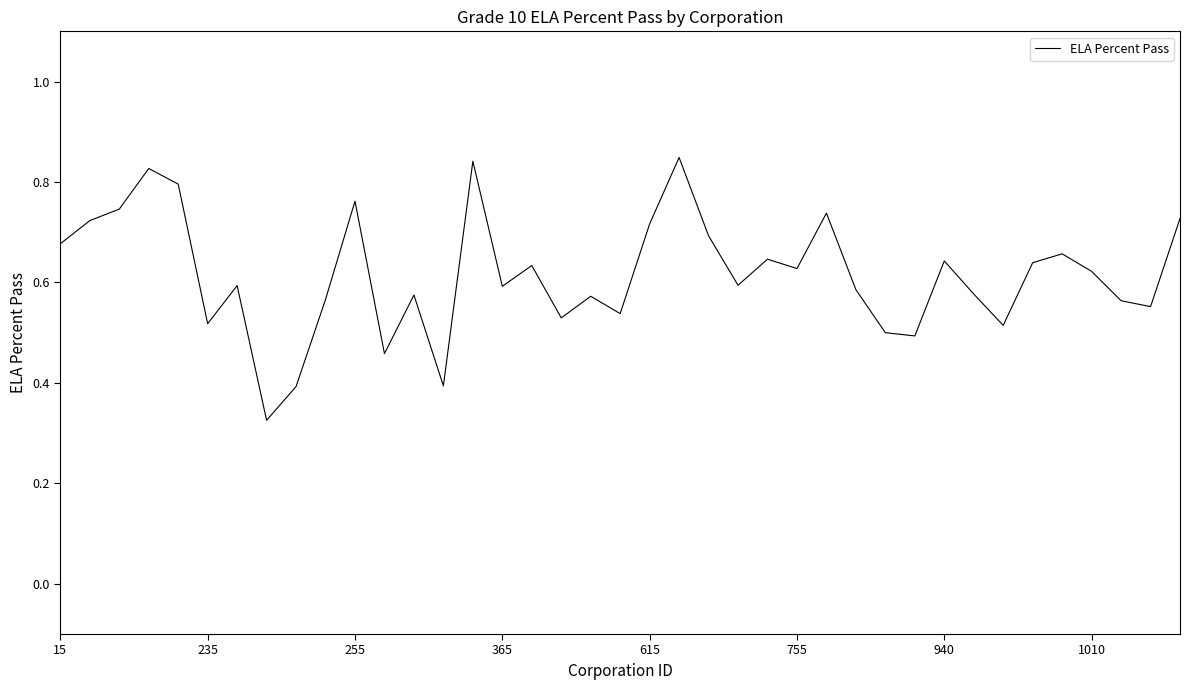

Is this an area chart (filled region under the line)?

No